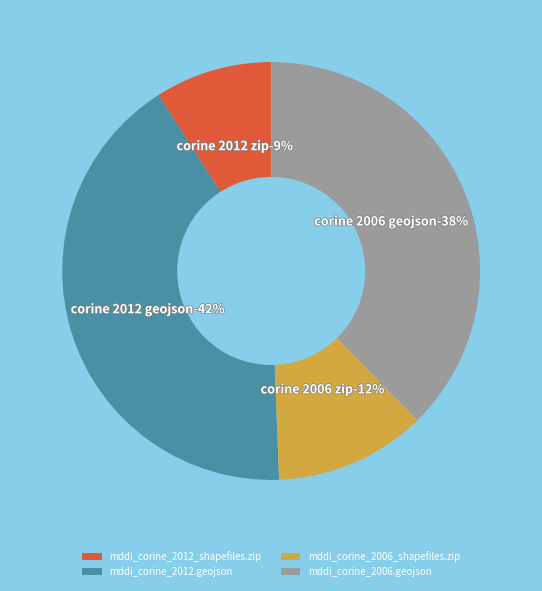

Which category has the biggest portion of the pie?

mddi_corine_2012.geojson